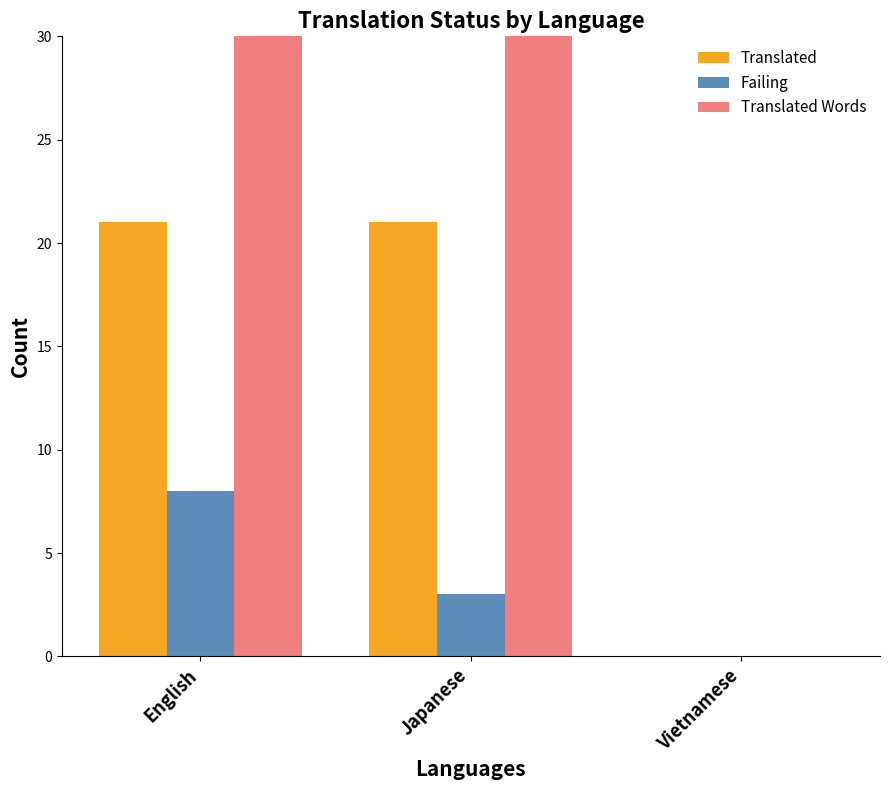

Reading left to right, extract all data points from this chart.

Translated: English=21	Japanese=21	Vietnamese=0
Failing: English=8	Japanese=3	Vietnamese=0
Translated Words: English=37	Japanese=37	Vietnamese=0